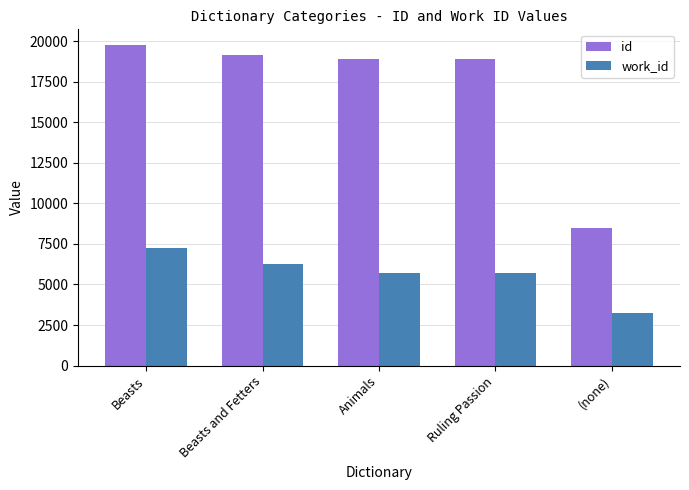

Reading right to left, what are all the values shown in this chart?

id: 8453	18917	18917	19140	19736
work_id: 3216	5687	5687	6264	7238